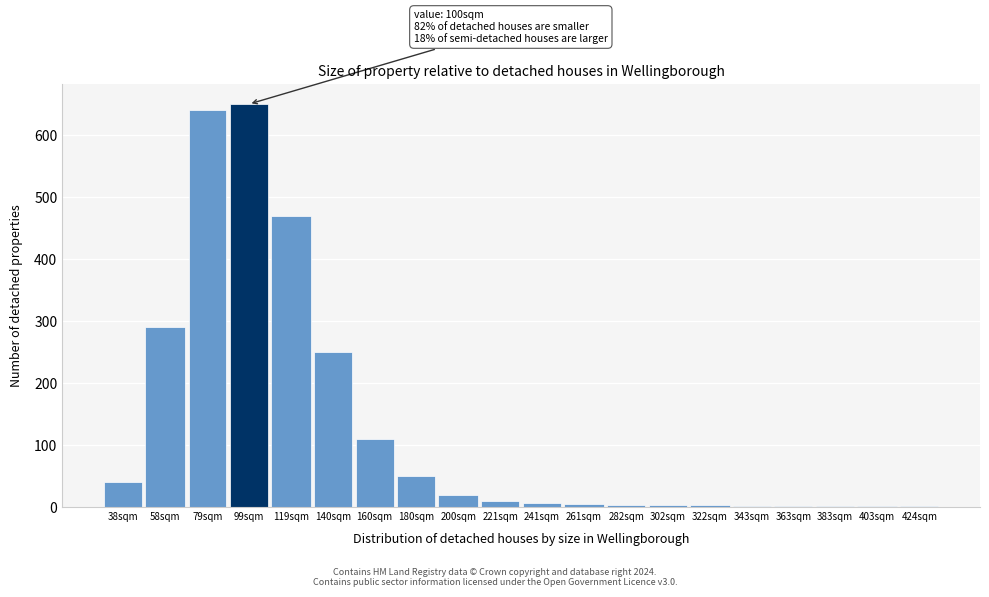

Where is the data nearest to the value 325?

58sqm